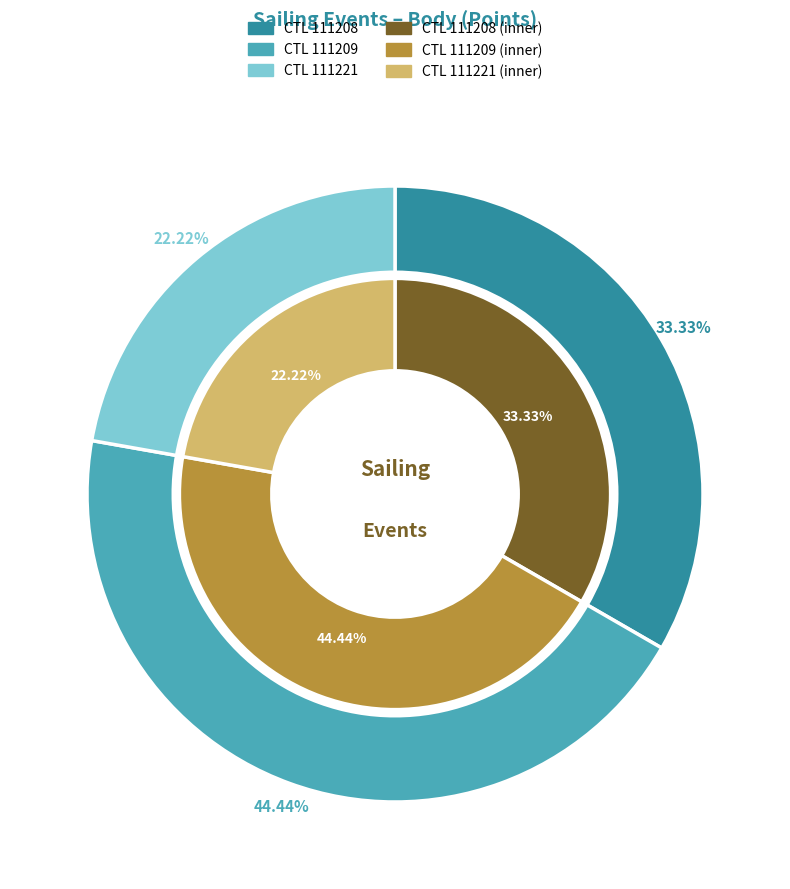

What is the ratio of the value at 111209 to the value at 111208?

1.3